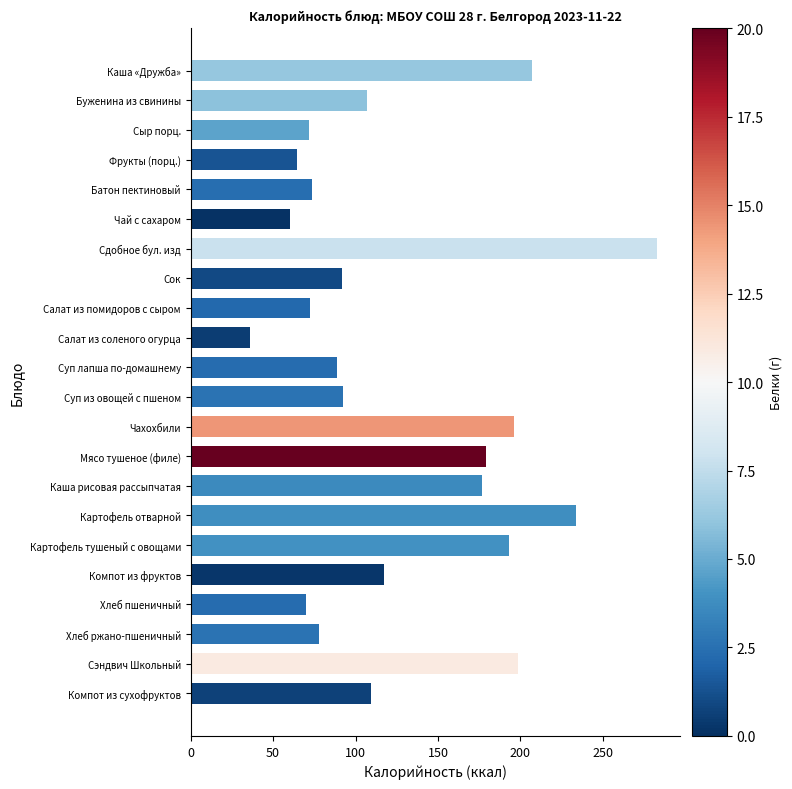

What is the difference between the maximum and minimum values?

246.7